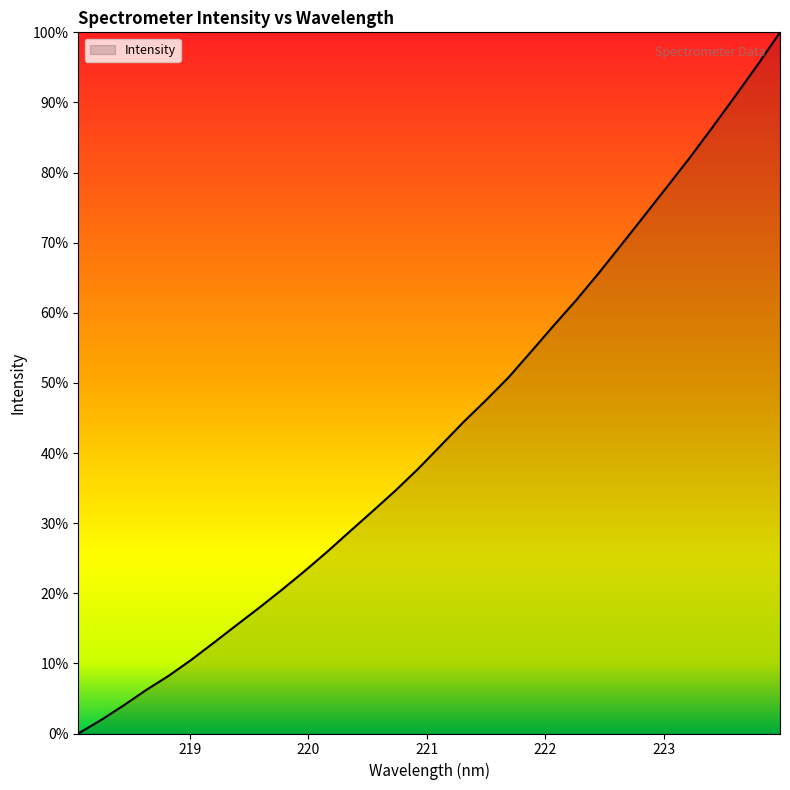

What is the difference between the maximum and minimum values?

100.0